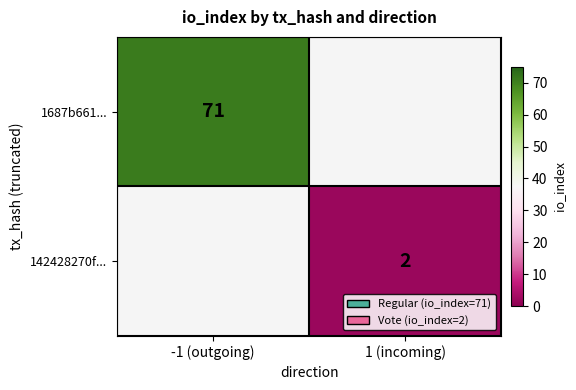

How many data points does each series have?

2